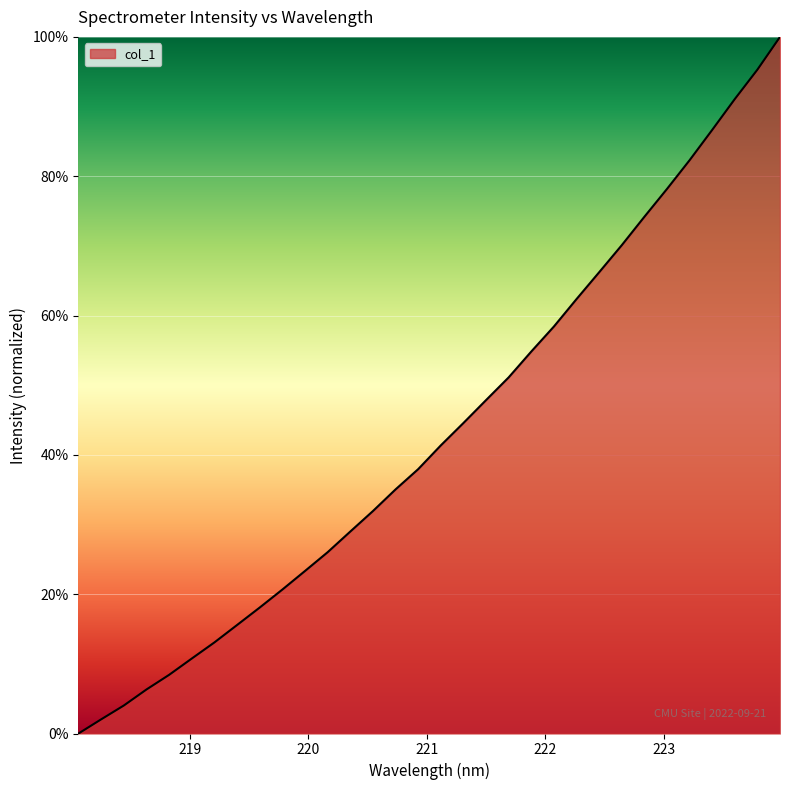

What is the greatest value displayed?

100.0